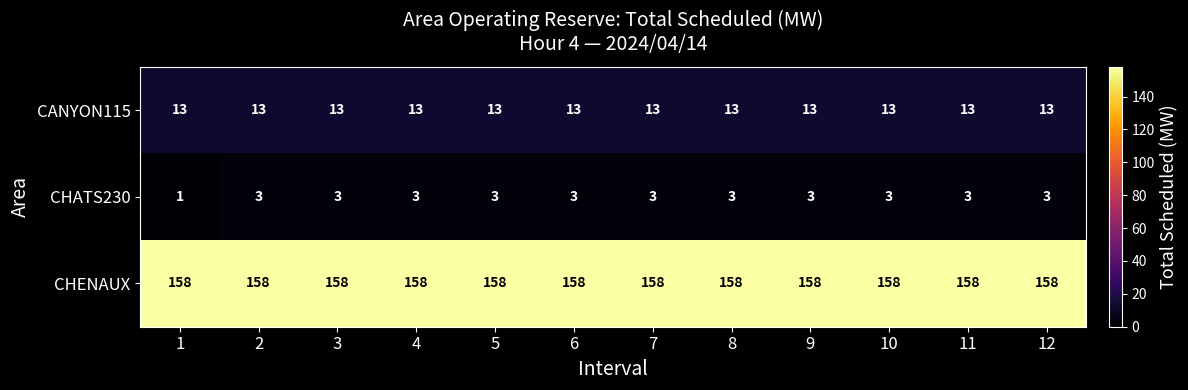

What is the greatest value displayed?

158